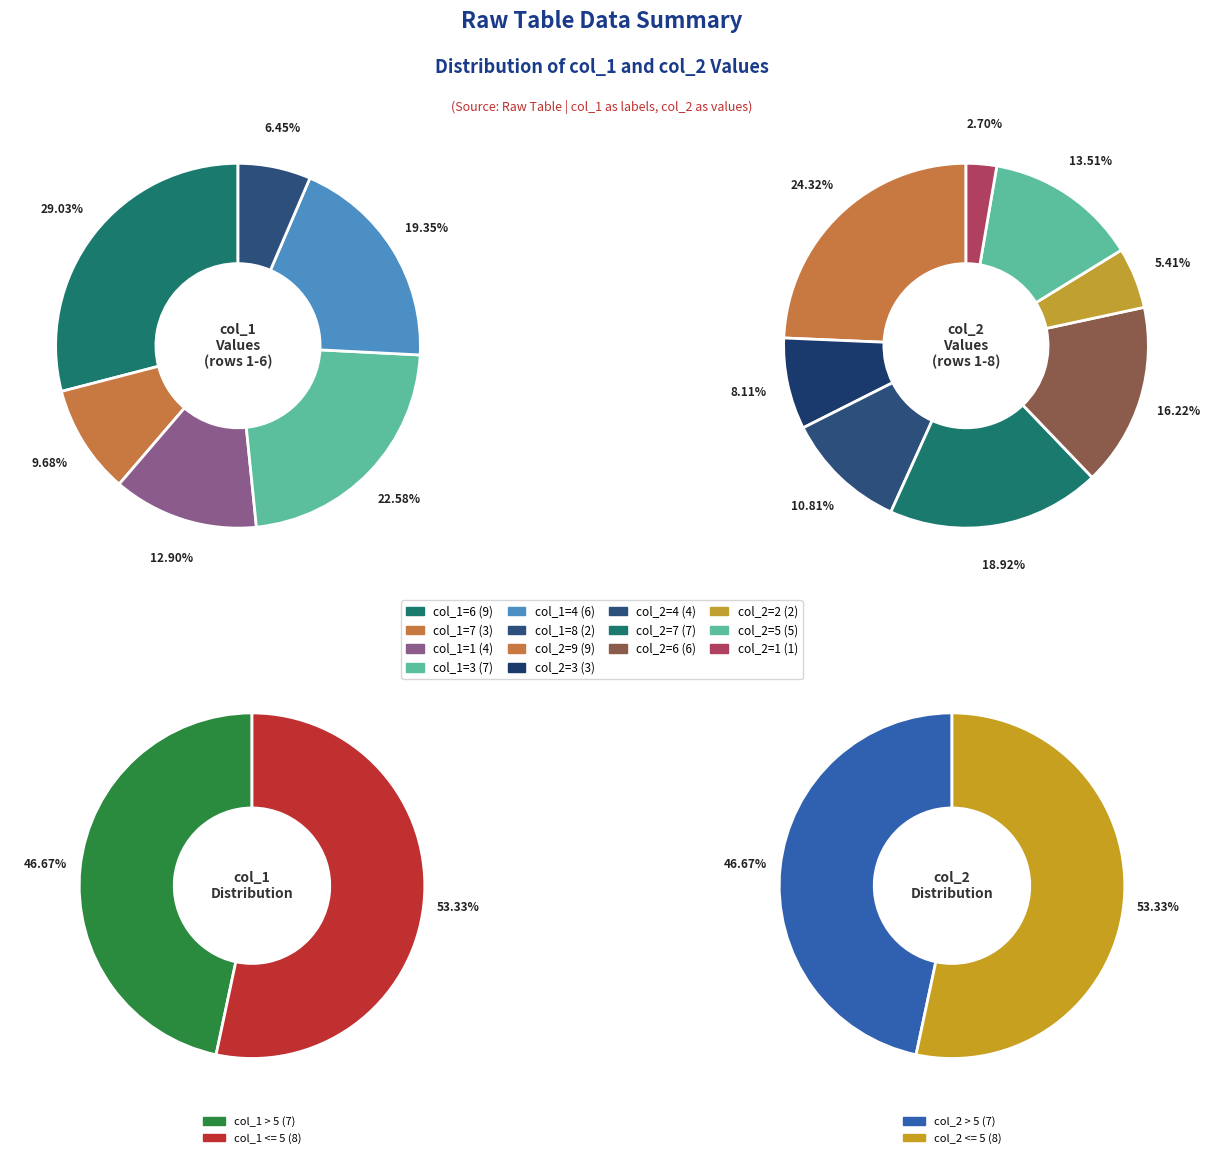

True or false: 11 accounts for 1% of the total.

False